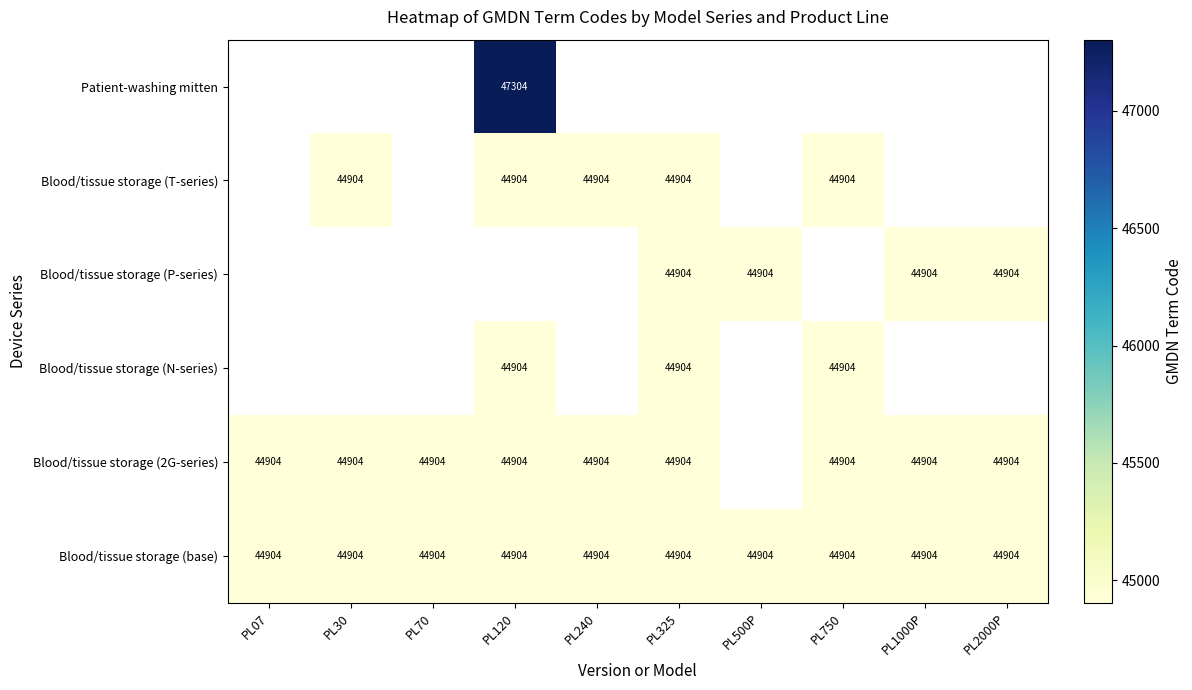

What is the sum of the Blood/tissue storage (base) values at PL240 and PL325?

89808